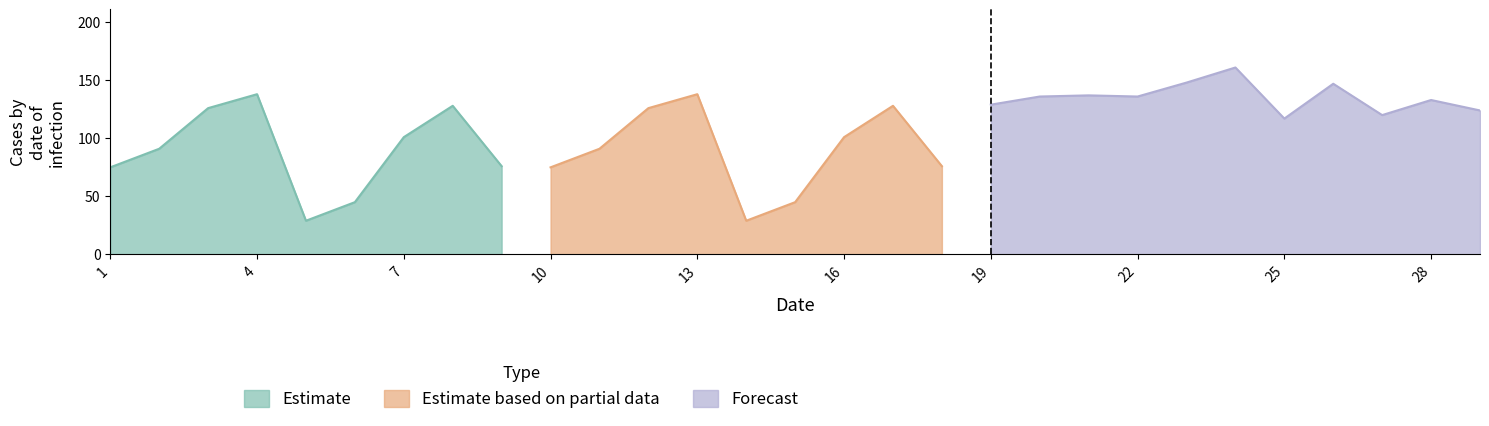

Is the value of Estimate at 8 greater than the value of Estimate based on partial data at 28?

Yes